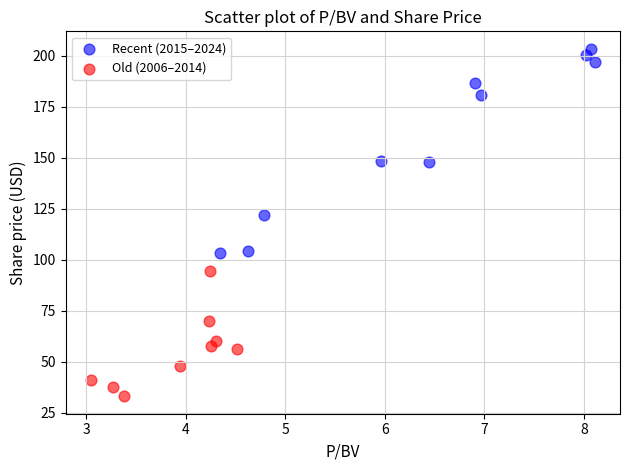

Which series contains the highest Y value?

Recent (2015–2024)